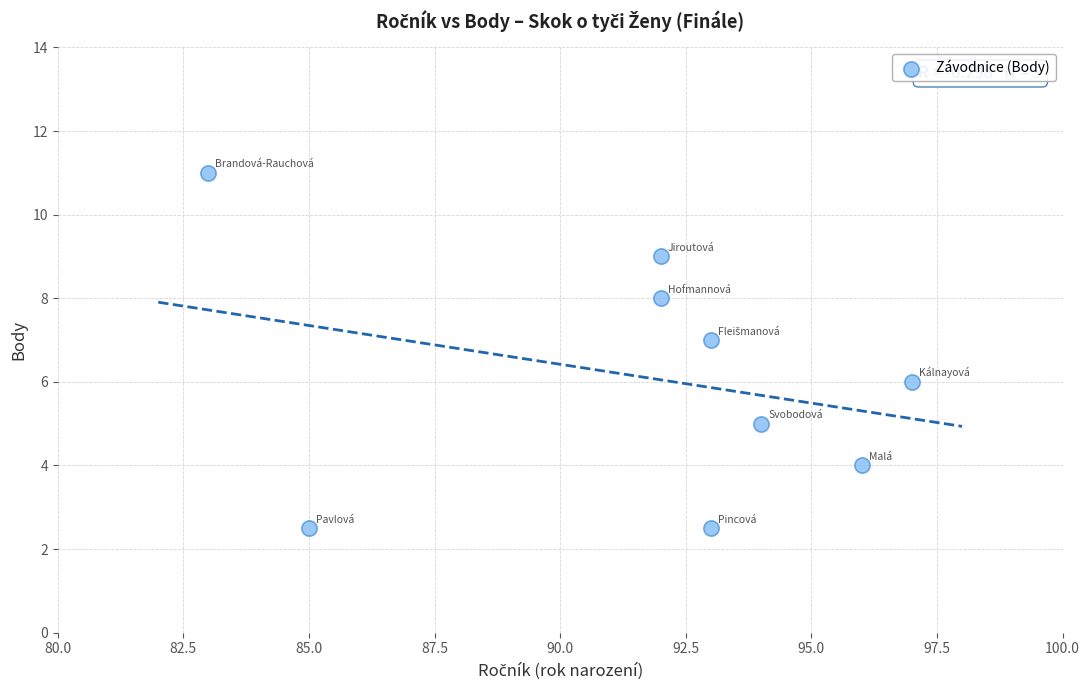

What is the average Y value?

6.1